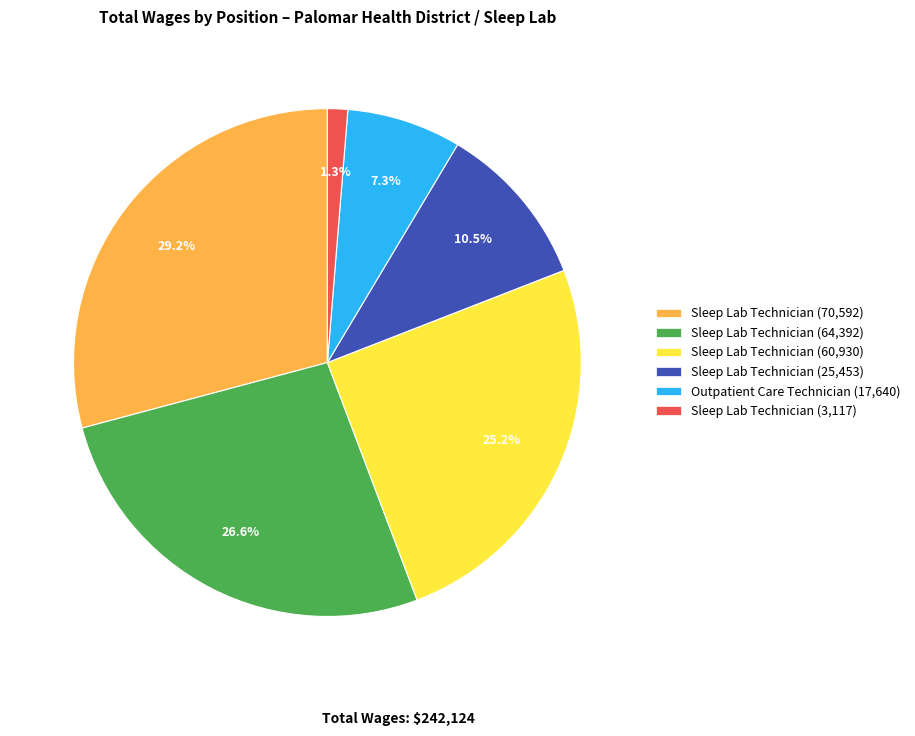

Is there any slice that represents more than half of the pie?

No